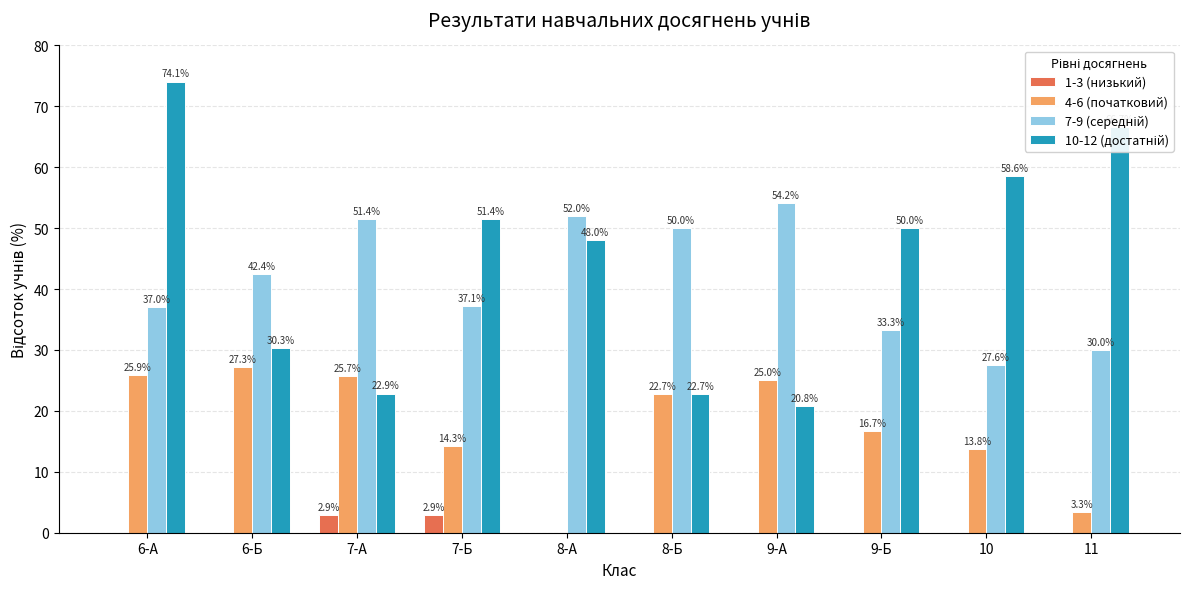

The 4-6 (початковий) series shows 3.3 at 11. True or false?

True